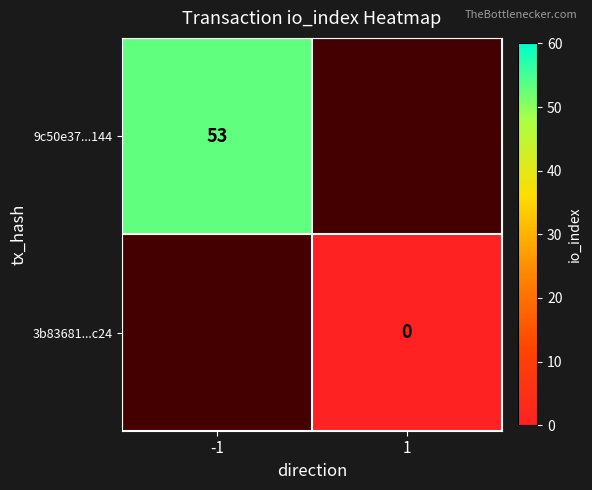

List the series in order of their peak value, highest first.

9c50e37...144, 3b83681...c24